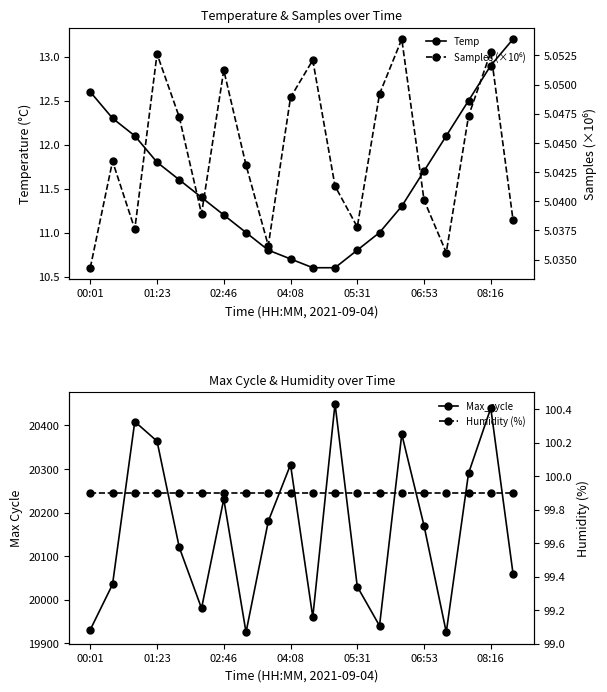

What is the average value of the Max_cycle series?

20156.5